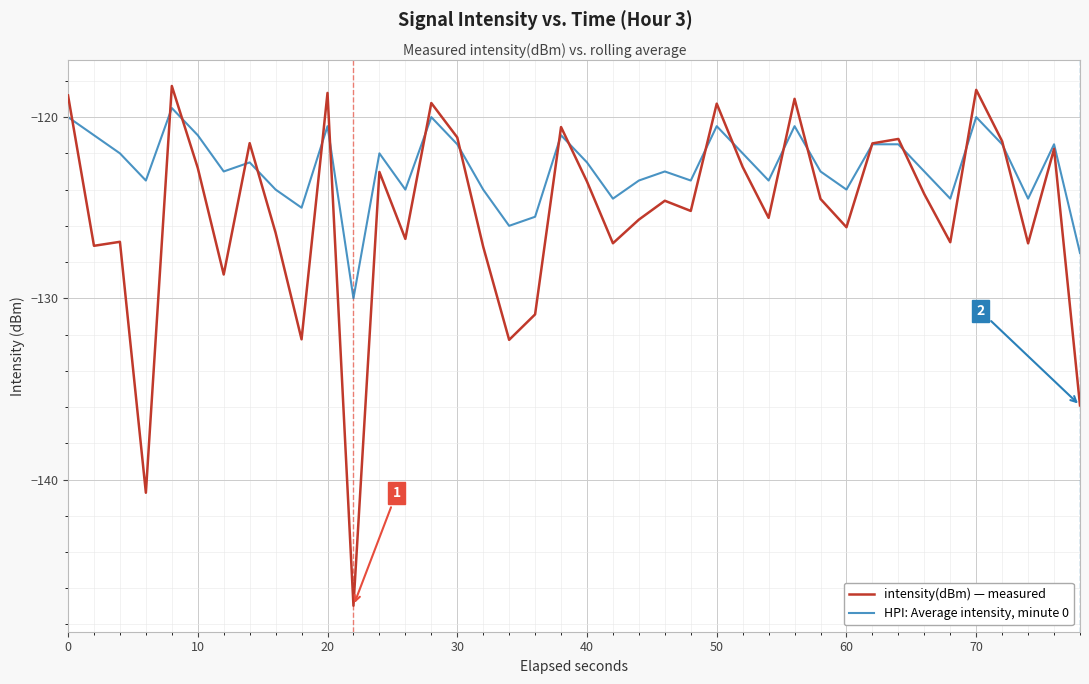

What is the minimum value for HPI: Average intensity, minute 0?

-130.0